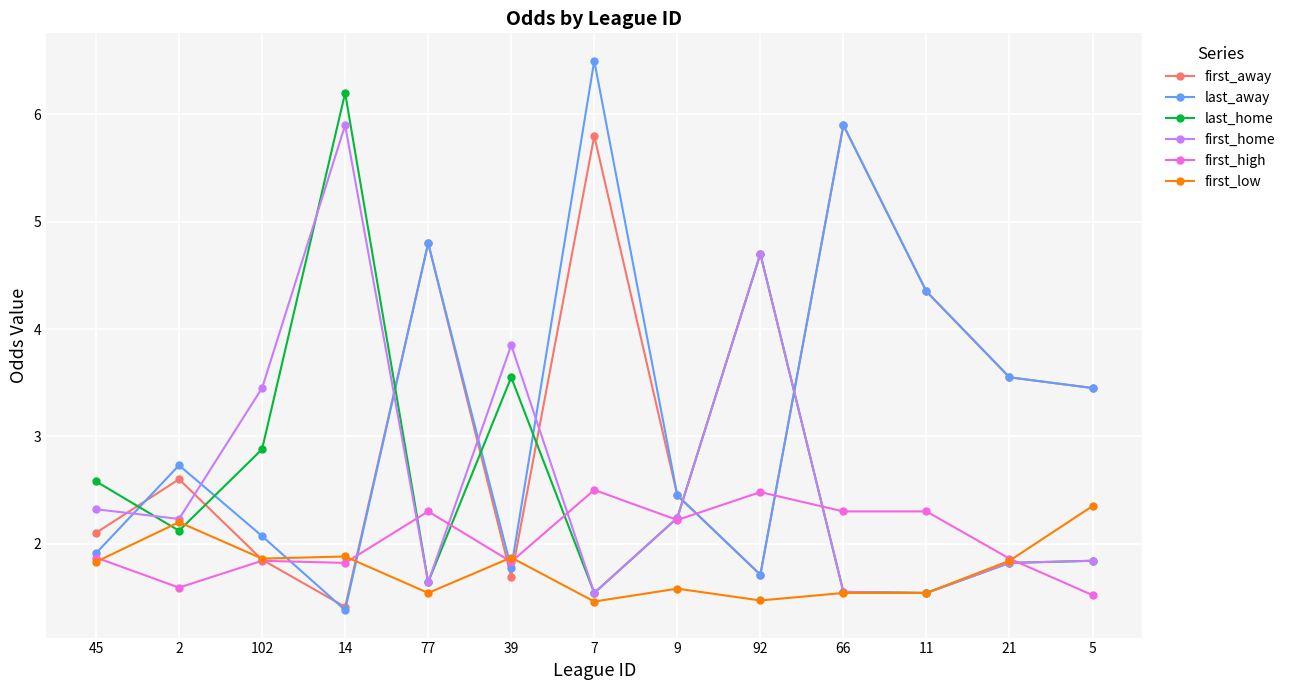

Is it true that last_home equals 0.8 at 7?

False